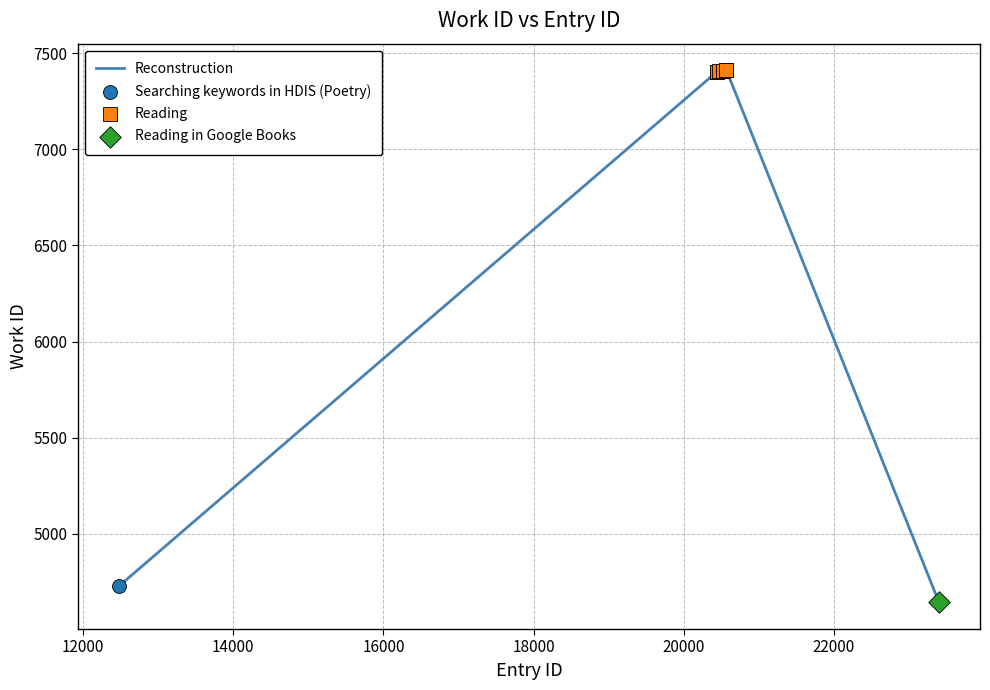

What is the difference between the maximum and minimum values?

2768